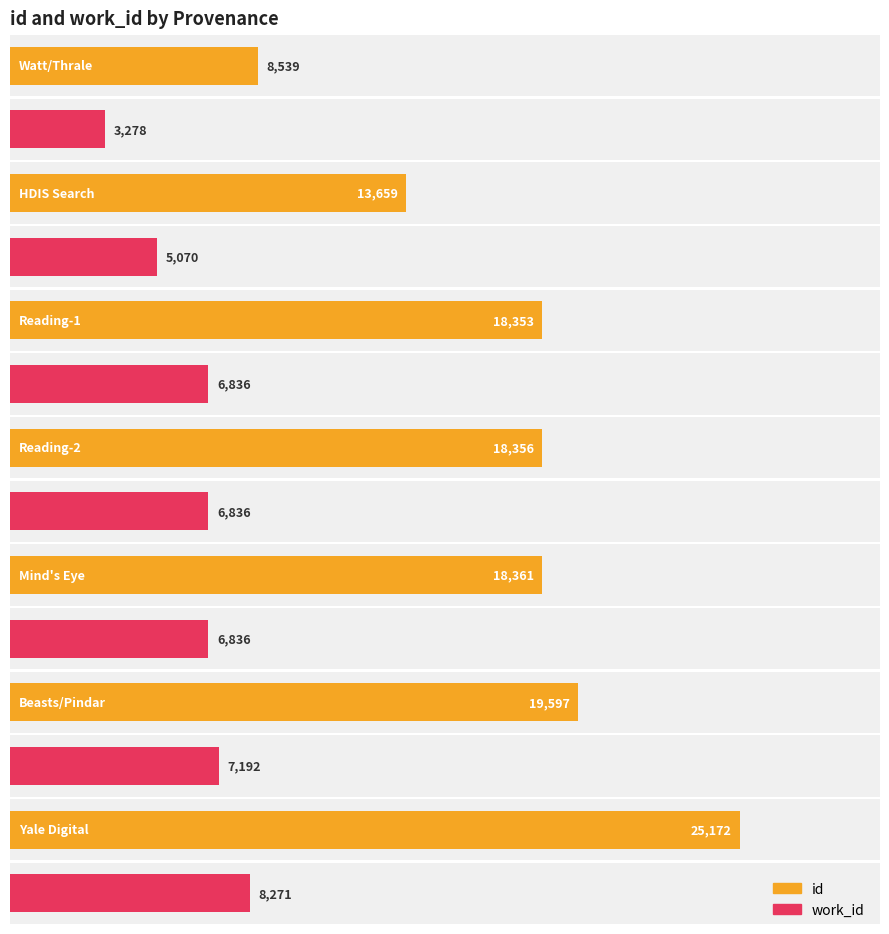

Which series has the largest range (max minus min)?

id